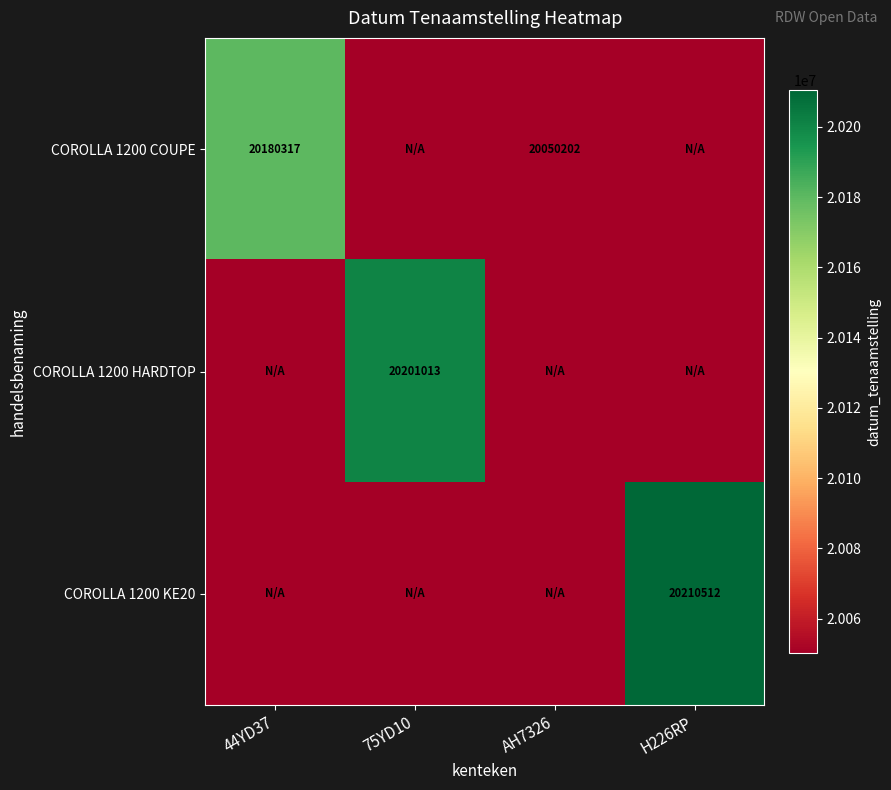

How many data points does each series have?

4